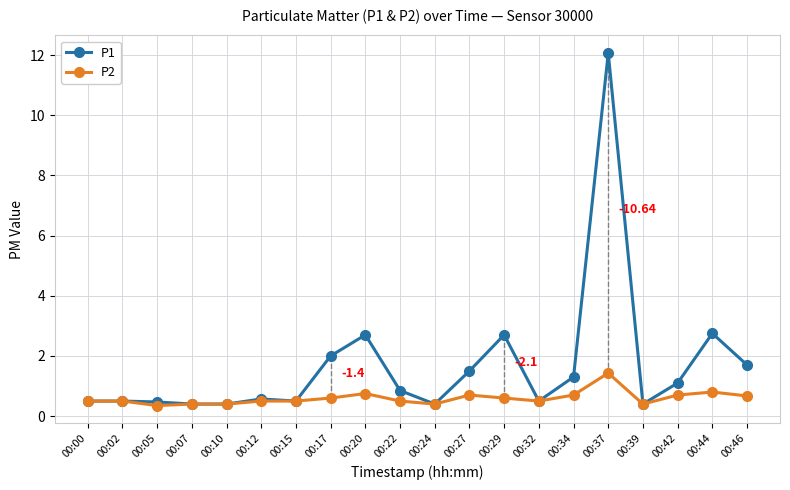

The value of P1 at 00:32 is 0.5. True or false?

True